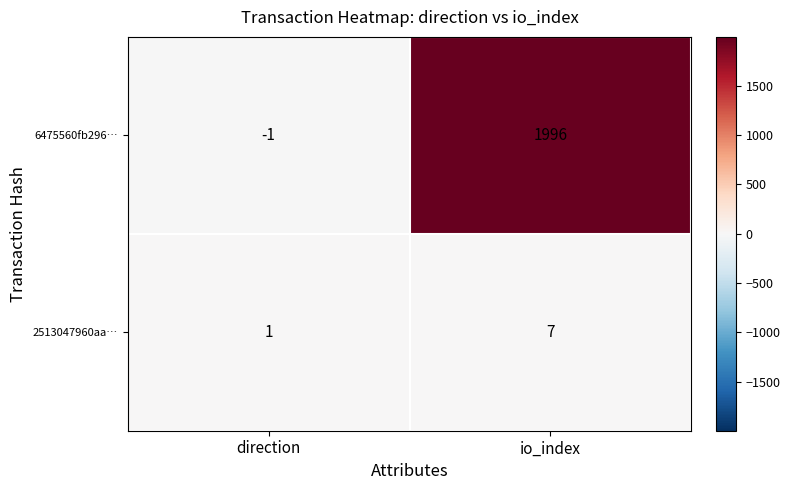

Which series has the largest total across all categories?

6475560fb296…